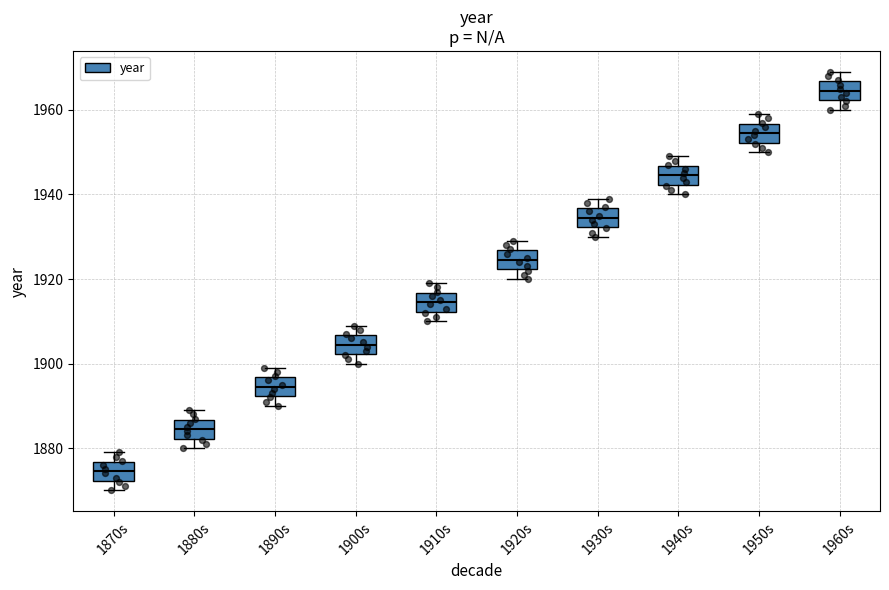

Reading left to right, read every box against the y-axis: the position of its median line, the range the box covers, and the ends of its whiskers. The values are not printed on the chart, so give them approximately, as read against the axis.

1870s: median 1874, box 1872 to 1876, whiskers 1870 to 1880
1880s: median 1884, box 1882 to 1886, whiskers 1880 to 1890
1890s: median 1894, box 1892 to 1896, whiskers 1890 to 1900
1900s: median 1904, box 1902 to 1906, whiskers 1900 to 1910
1910s: median 1914, box 1912 to 1916, whiskers 1910 to 1920
1920s: median 1924, box 1922 to 1926, whiskers 1920 to 1930
1930s: median 1934, box 1932 to 1936, whiskers 1930 to 1940
1940s: median 1944, box 1942 to 1946, whiskers 1940 to 1950
1950s: median 1954, box 1952 to 1956, whiskers 1950 to 1960
1960s: median 1964, box 1962 to 1966, whiskers 1960 to 1970